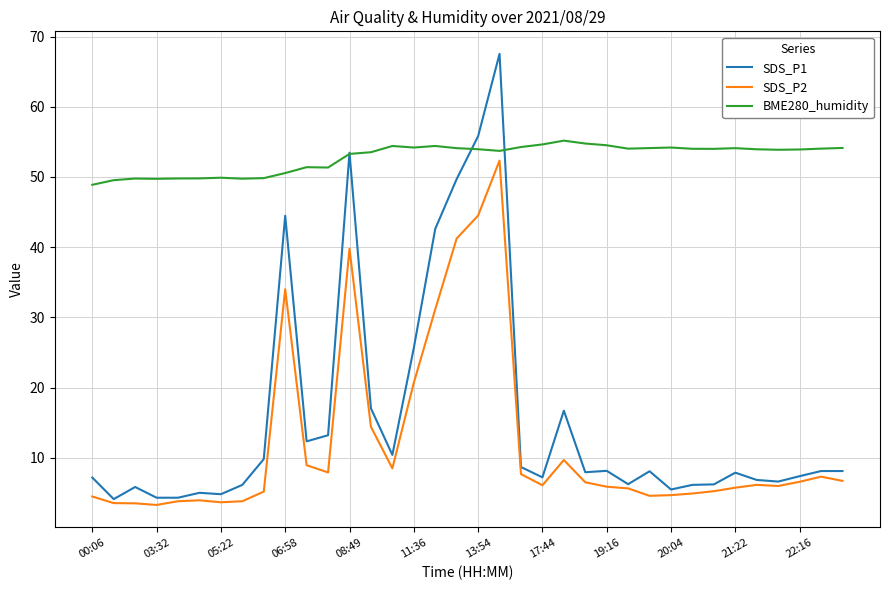

What is the highest value of the SDS_P2 series?

52.3